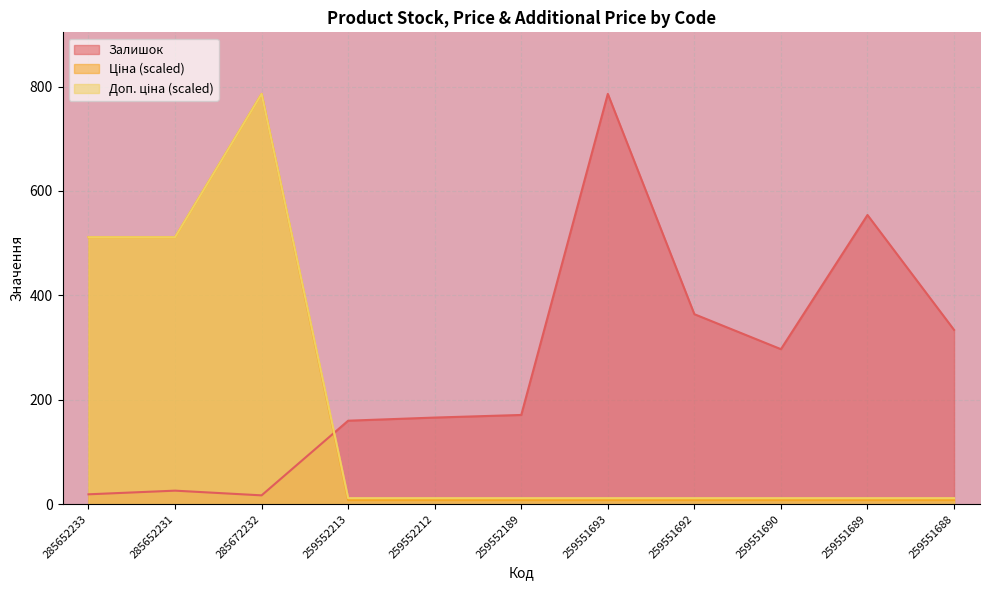

What position from the left is 259552189?

6